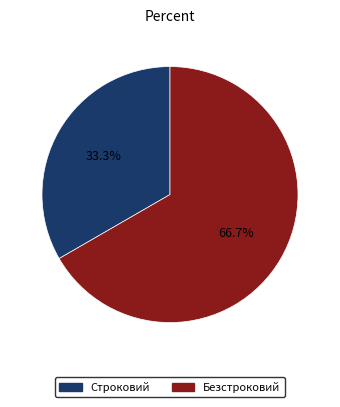

How many segments does this pie chart have?

2